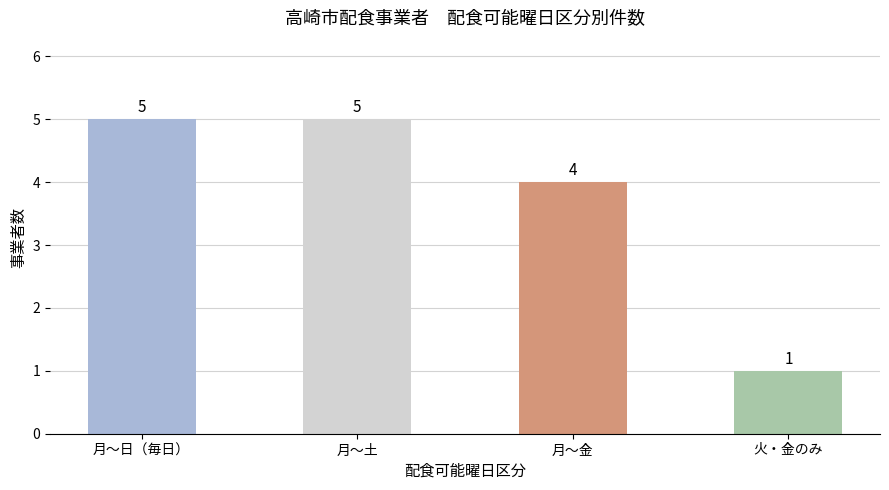

Read the value at 月〜金.

4